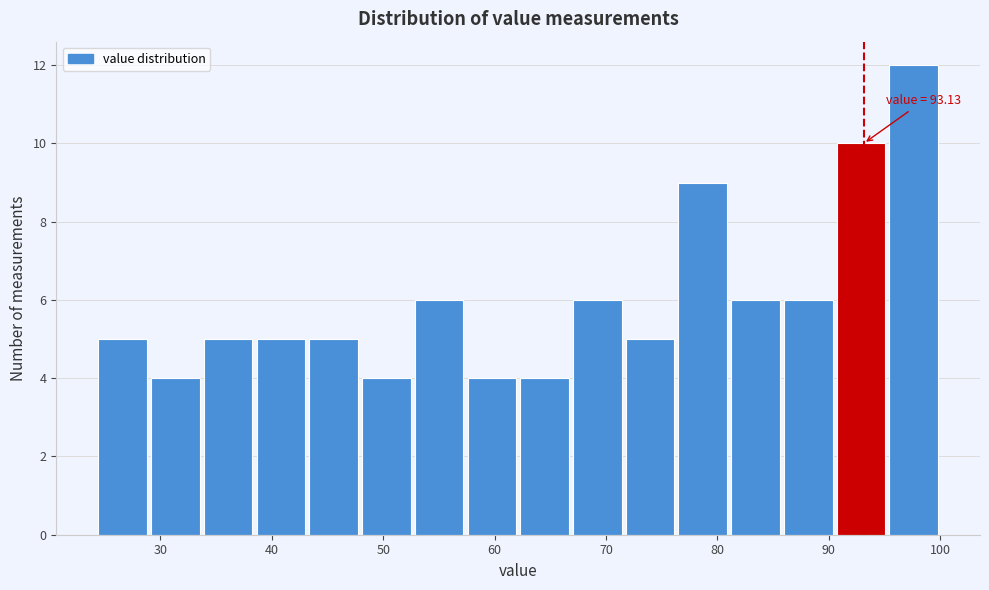

Which range on the x-axis has the tallest bar?

95 to 100